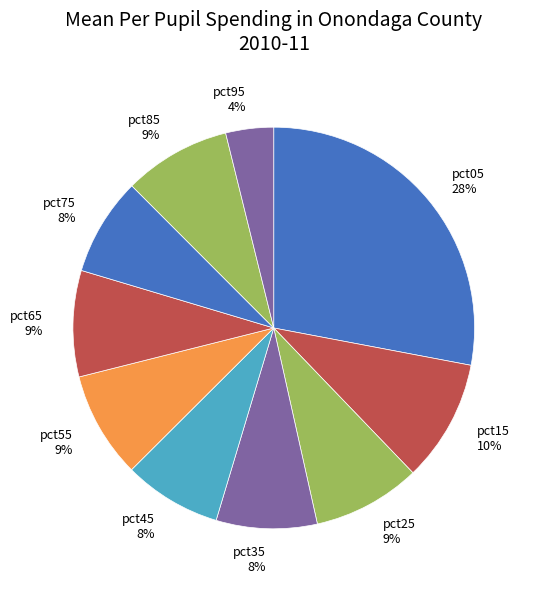

Do pct15 and pct35 together represent more than half of the pie?

No